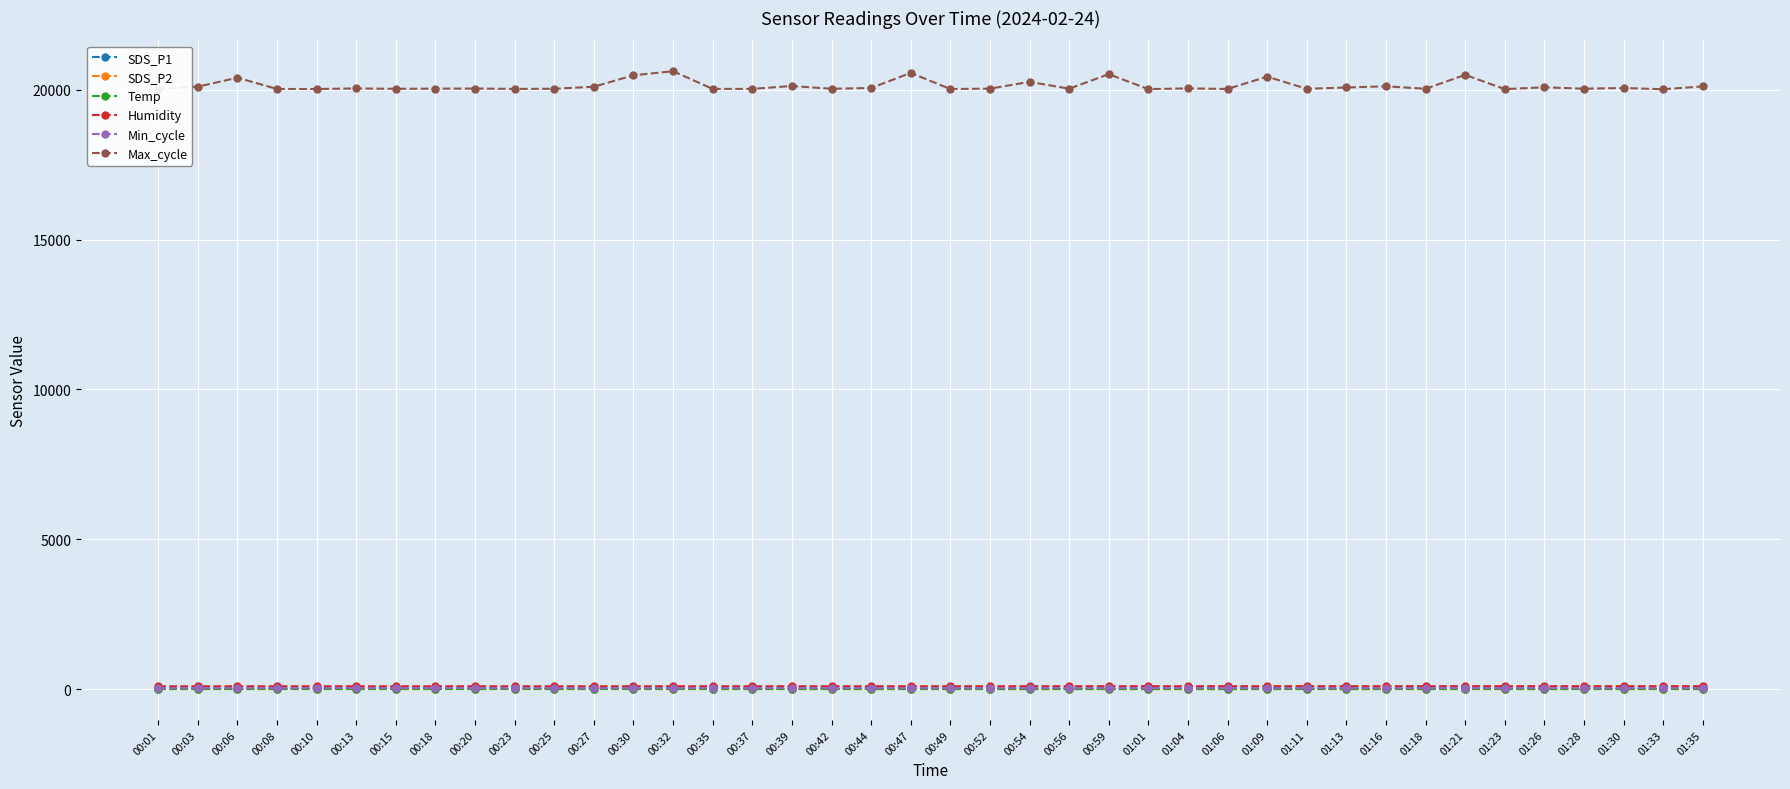

Is it true that Max_cycle equals 20031.0 at 01:11?

True